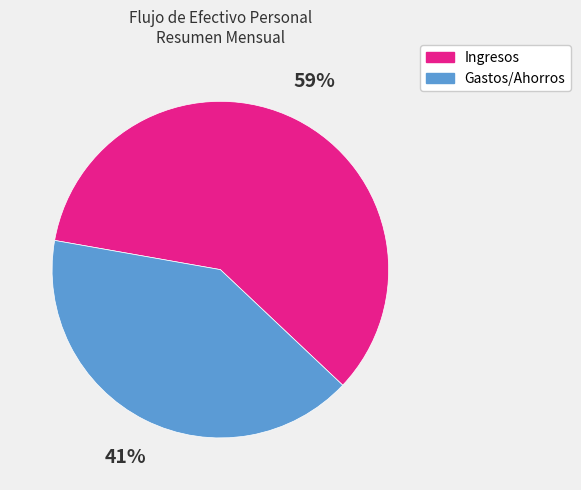

To the nearest percent, what is the average slice percentage?

50%